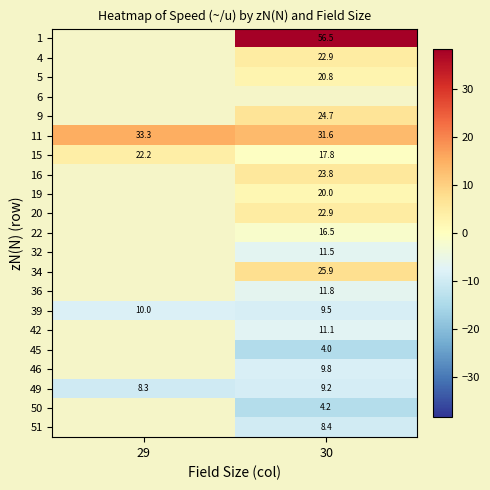

Is the value of 51 at 30 greater than the value of 11 at 30?

No